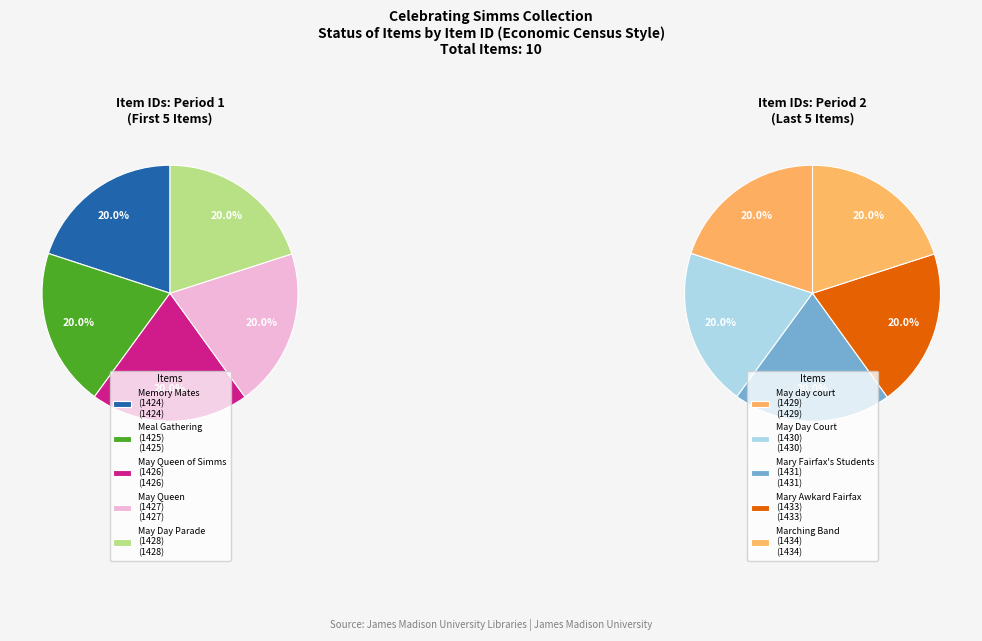

Count the number of slices in the pie.

10